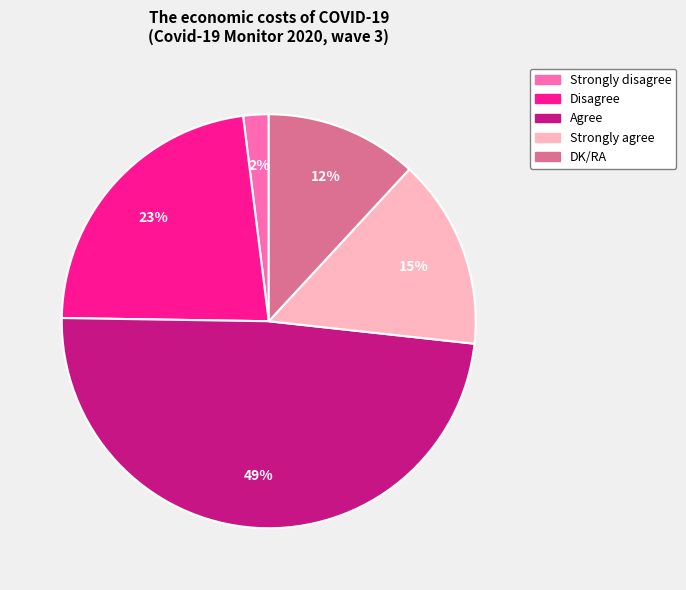

Which has a higher value, Disagree or Strongly disagree?

Disagree